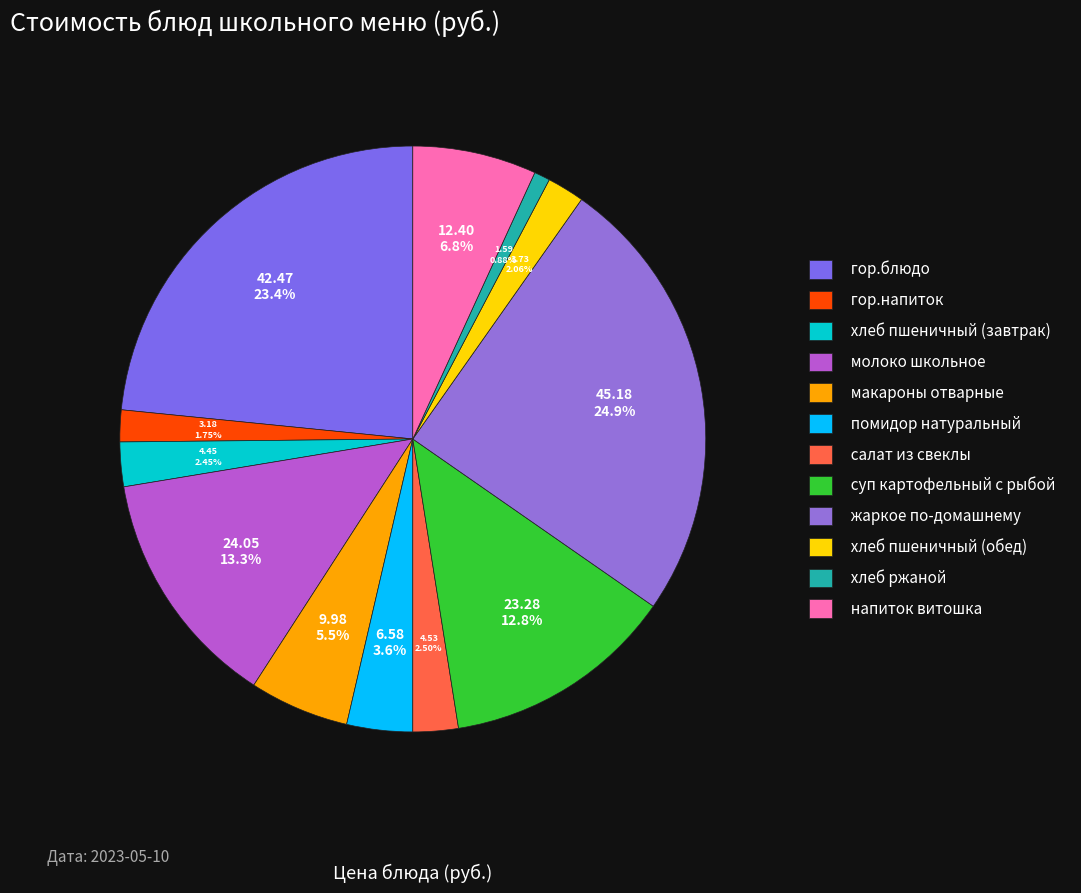

What is the ratio of the value at гор.напиток to the value at помидор натуральный?

0.5